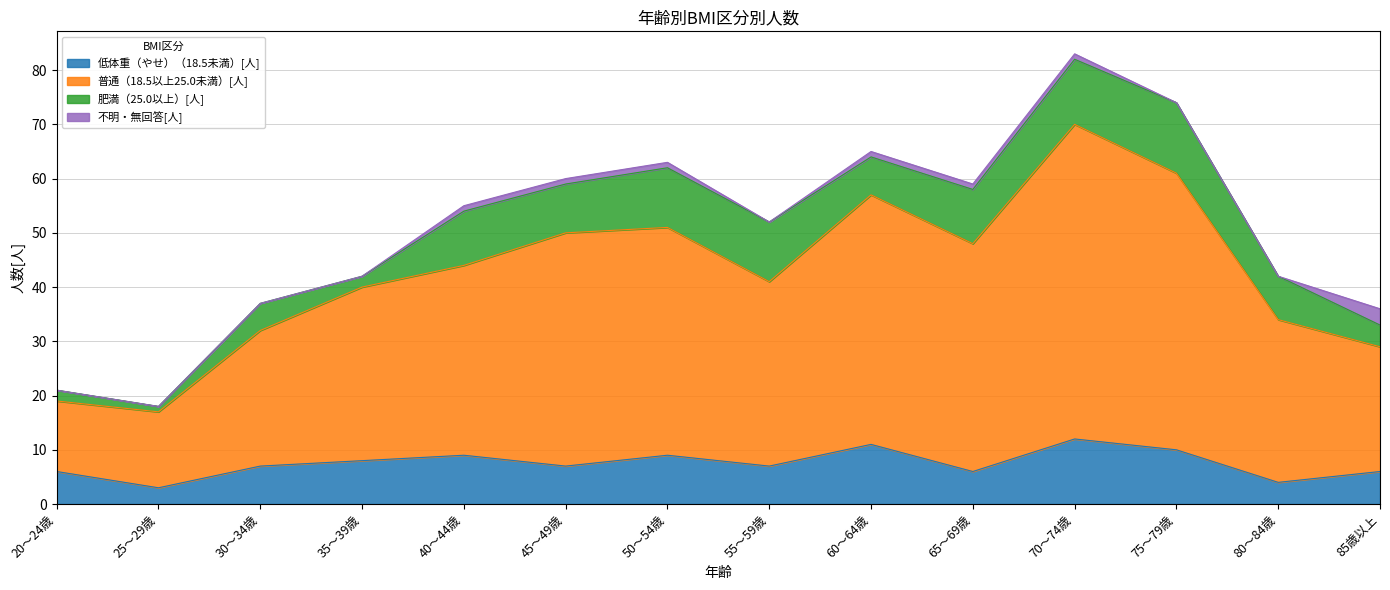

True or false: 普通（18.5以上25.0未満）[人] has more than 0 interior local peaks.

True